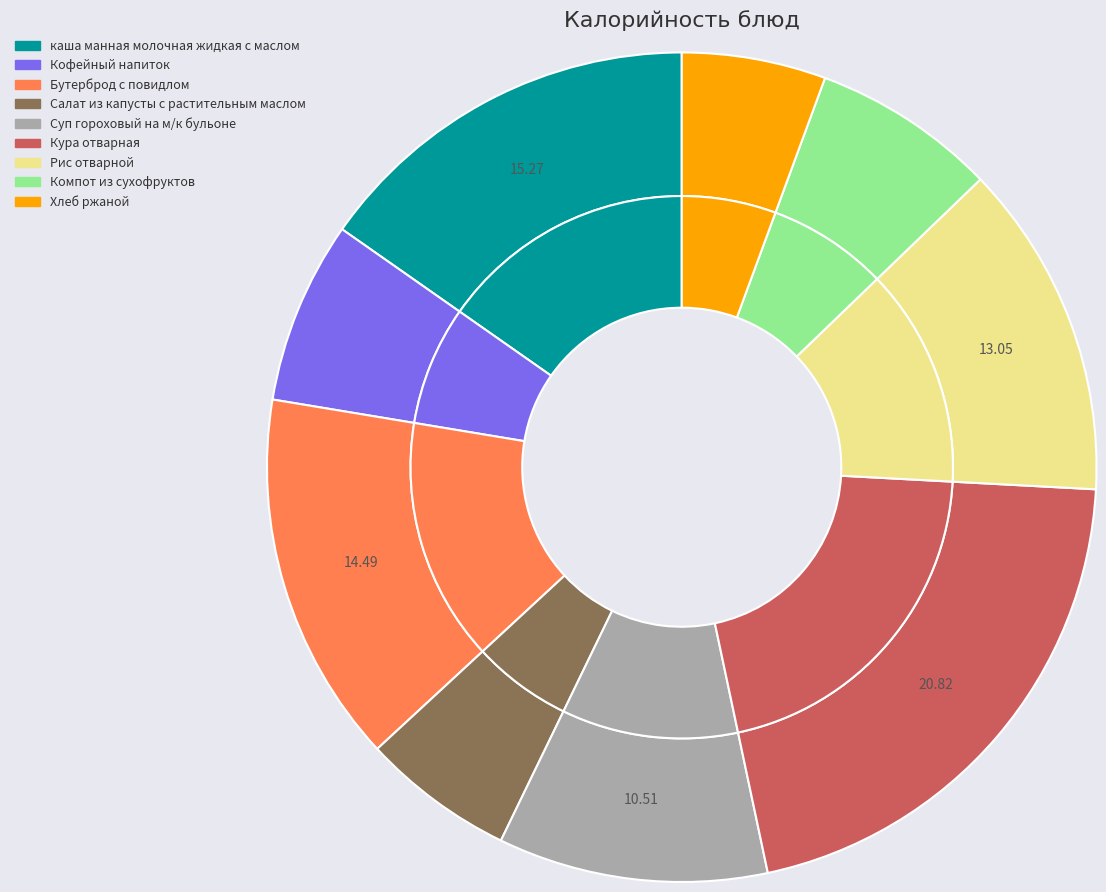

Is there any slice that represents more than half of the pie?

No